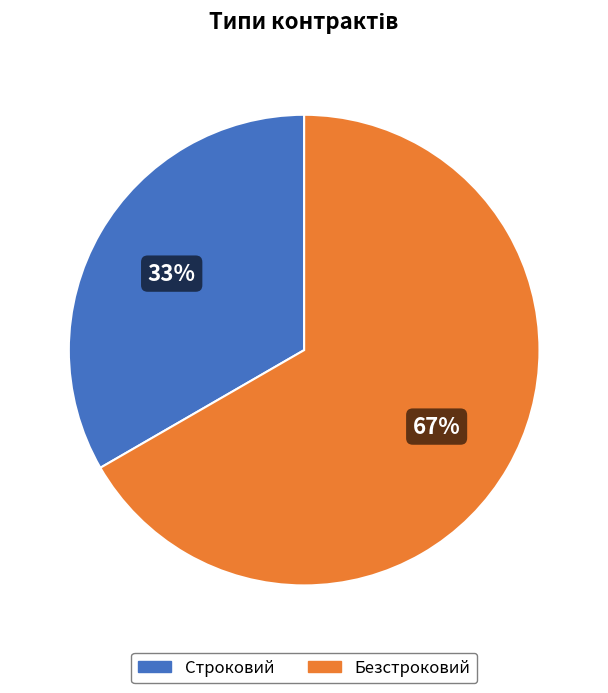

Approximately how many times larger is the value at Строковий compared to Безстроковий?

0.5